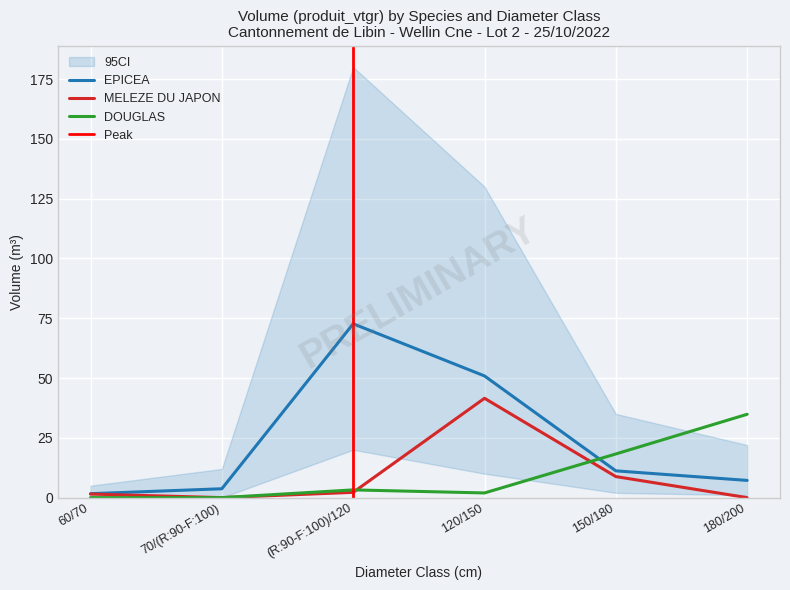

After their last crossing, which series has the higher values: DOUGLAS or EPICEA?

DOUGLAS